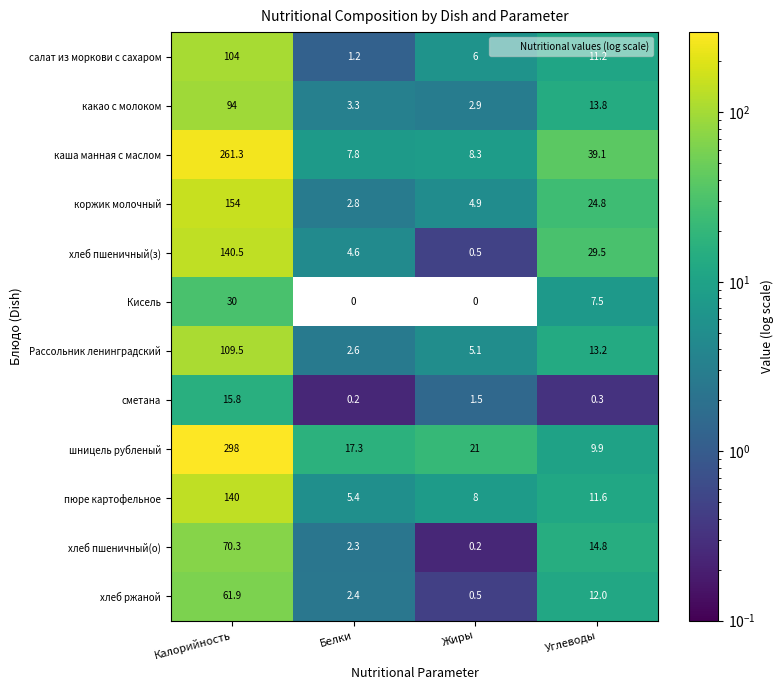

Which series has the largest range (max minus min)?

шницель рубленый